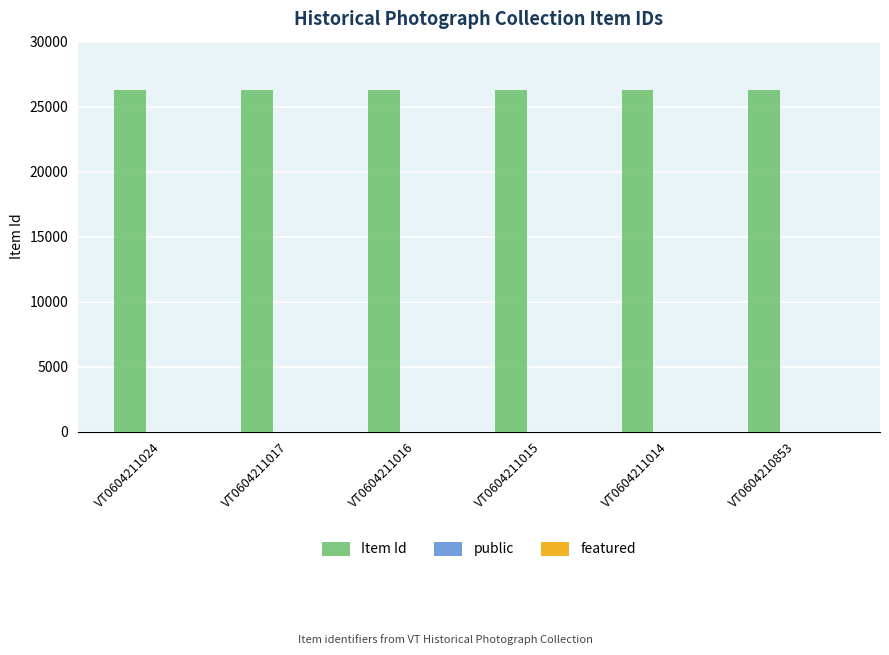

Which series has the largest total across all categories?

Item Id